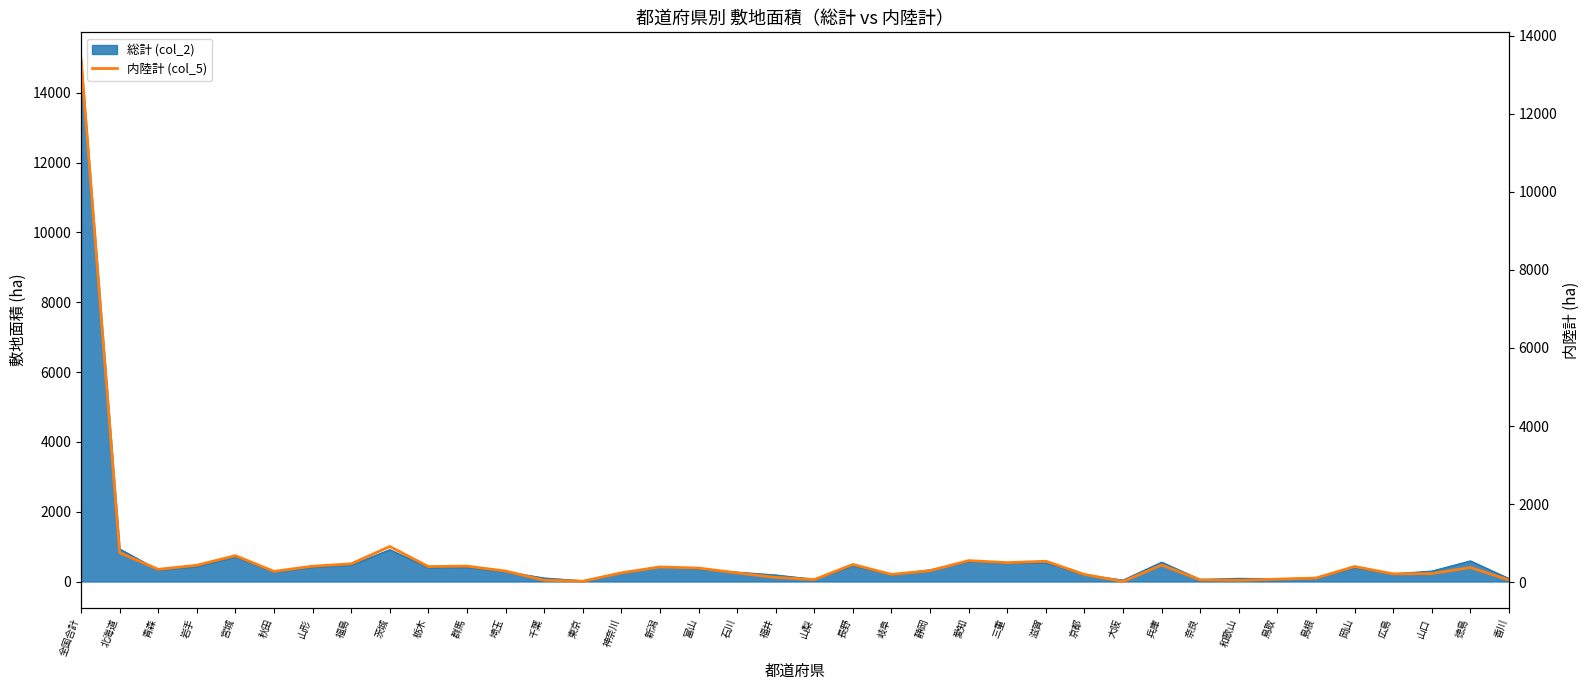

The chart shows a value of 295 at 山口. True or false?

False